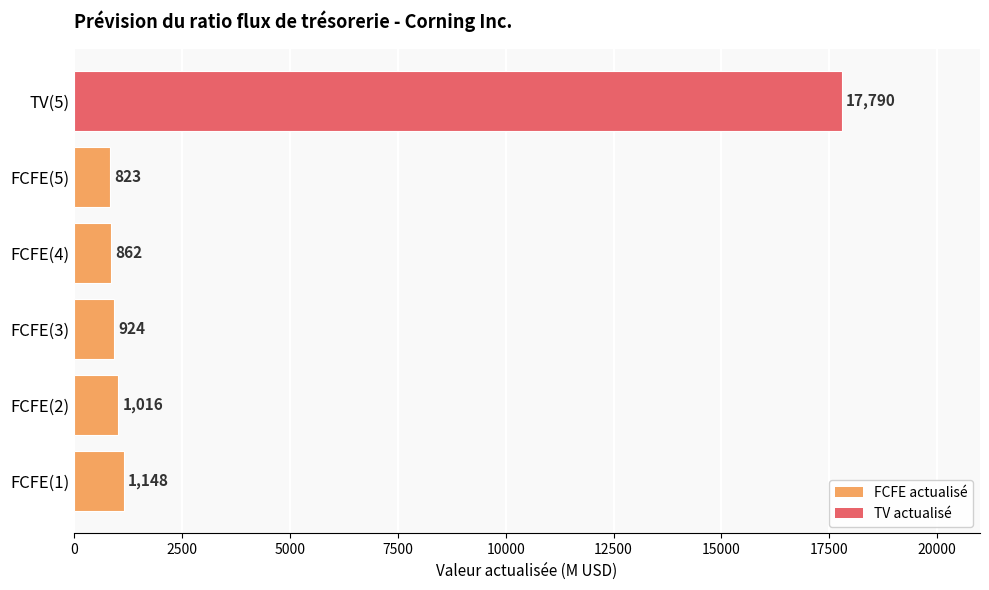

Which has a higher value, FCFE(5) or FCFE(4)?

FCFE(4)